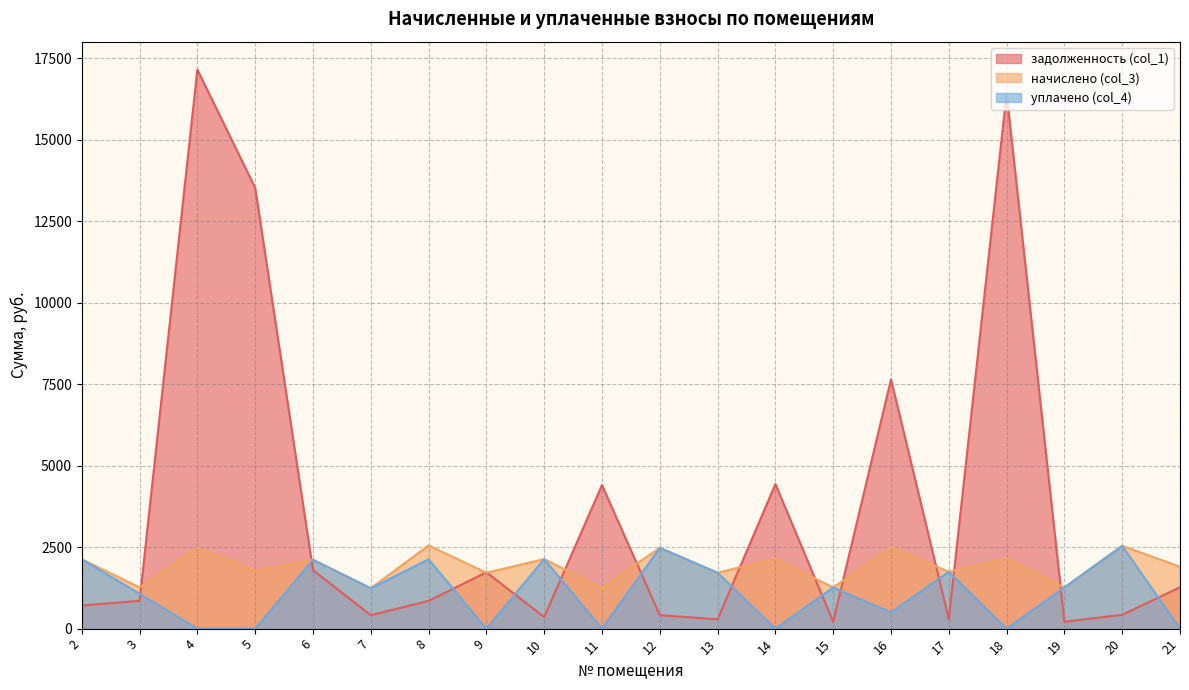

How many lines are shown in the chart?

3